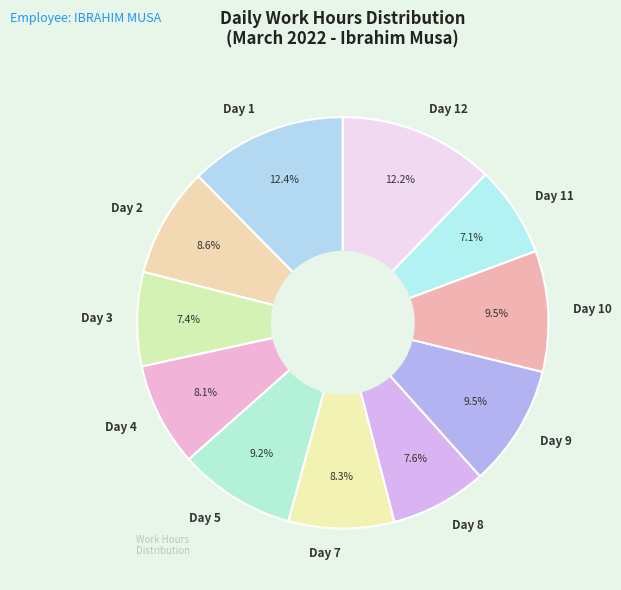

Which has a higher value, Day 8 or Day 2?

Day 2